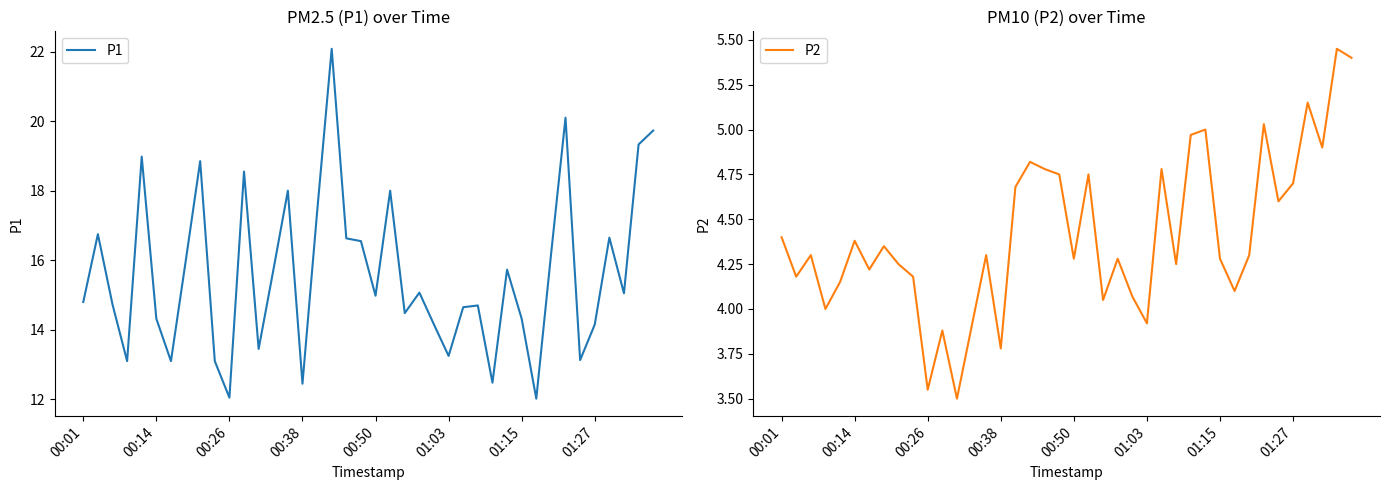

True or false: P2 and P1 intersect in this chart.

False